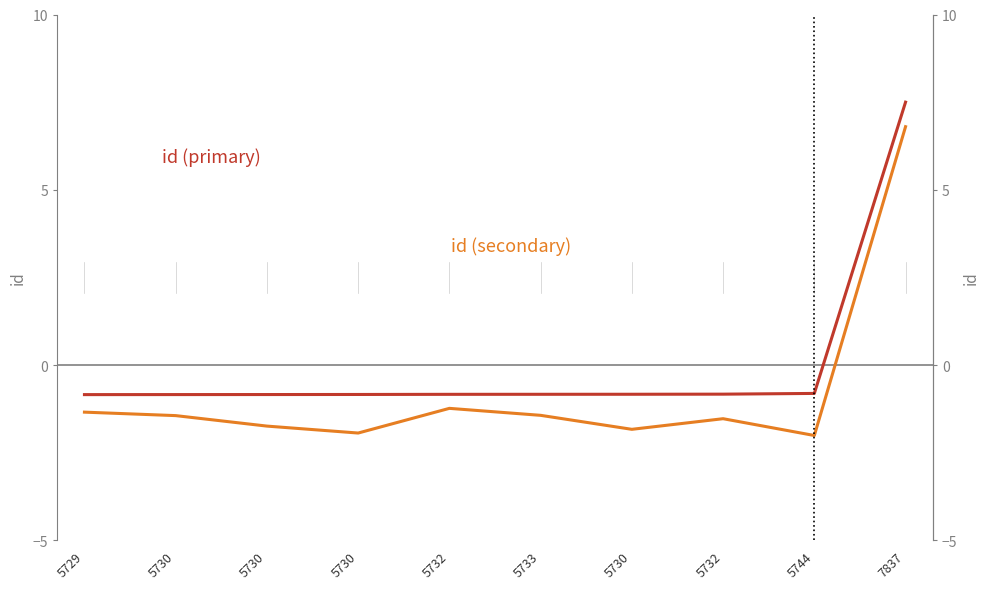

Which series changed the most between 5730 and 5730?

id (secondary)